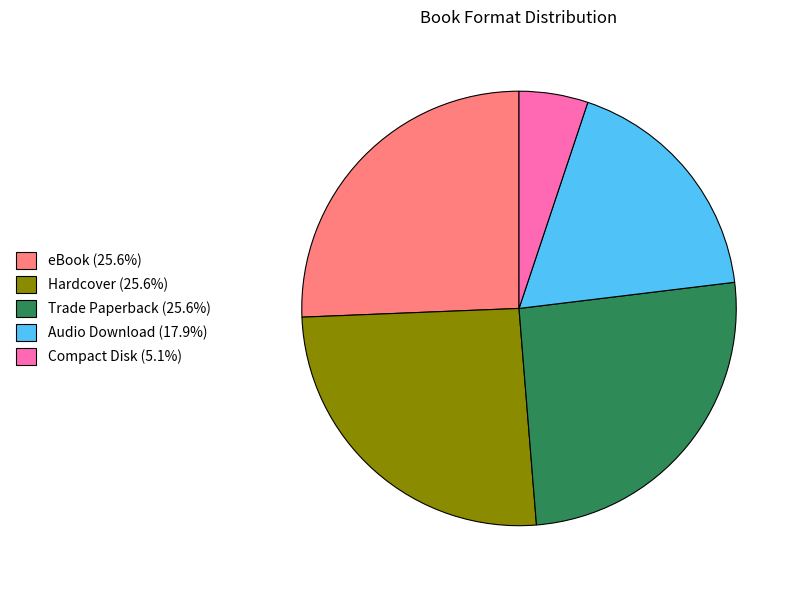

True or false: Audio Download accounts for 23% of the total.

False